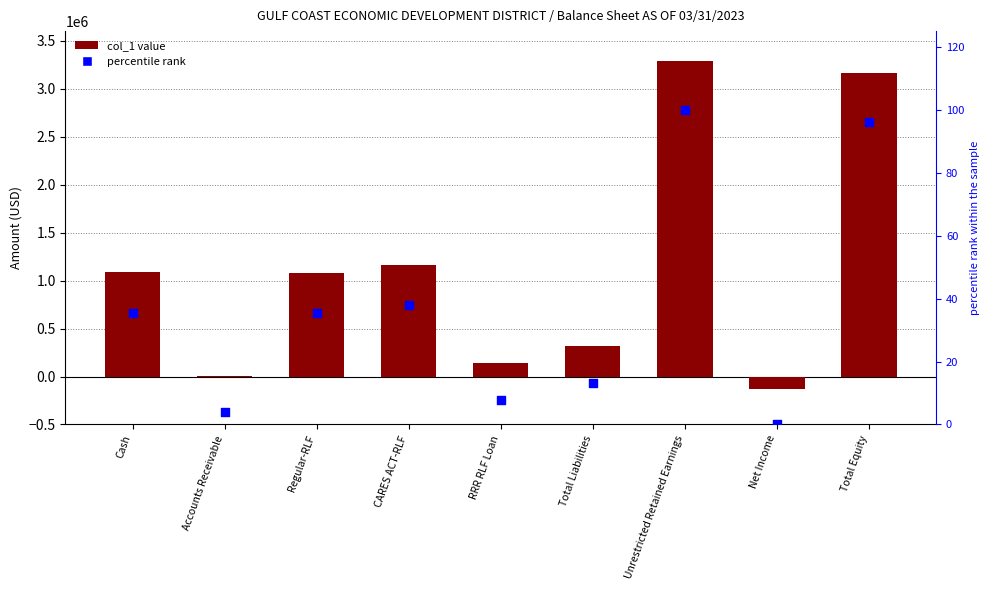

At how many categories does at least one series exceed -30140?

9